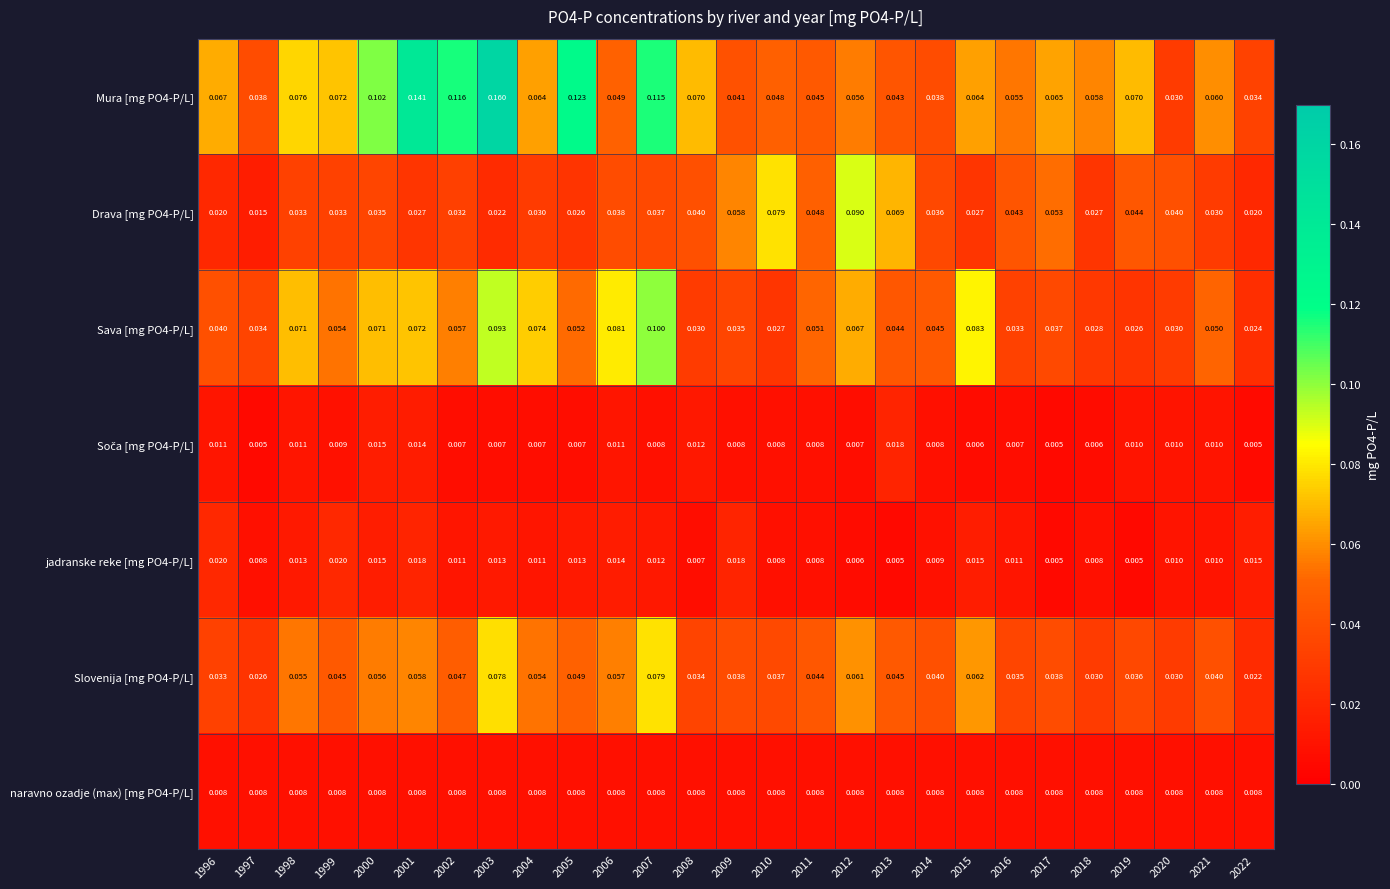

What is the total value across all series at 1999?

0.2